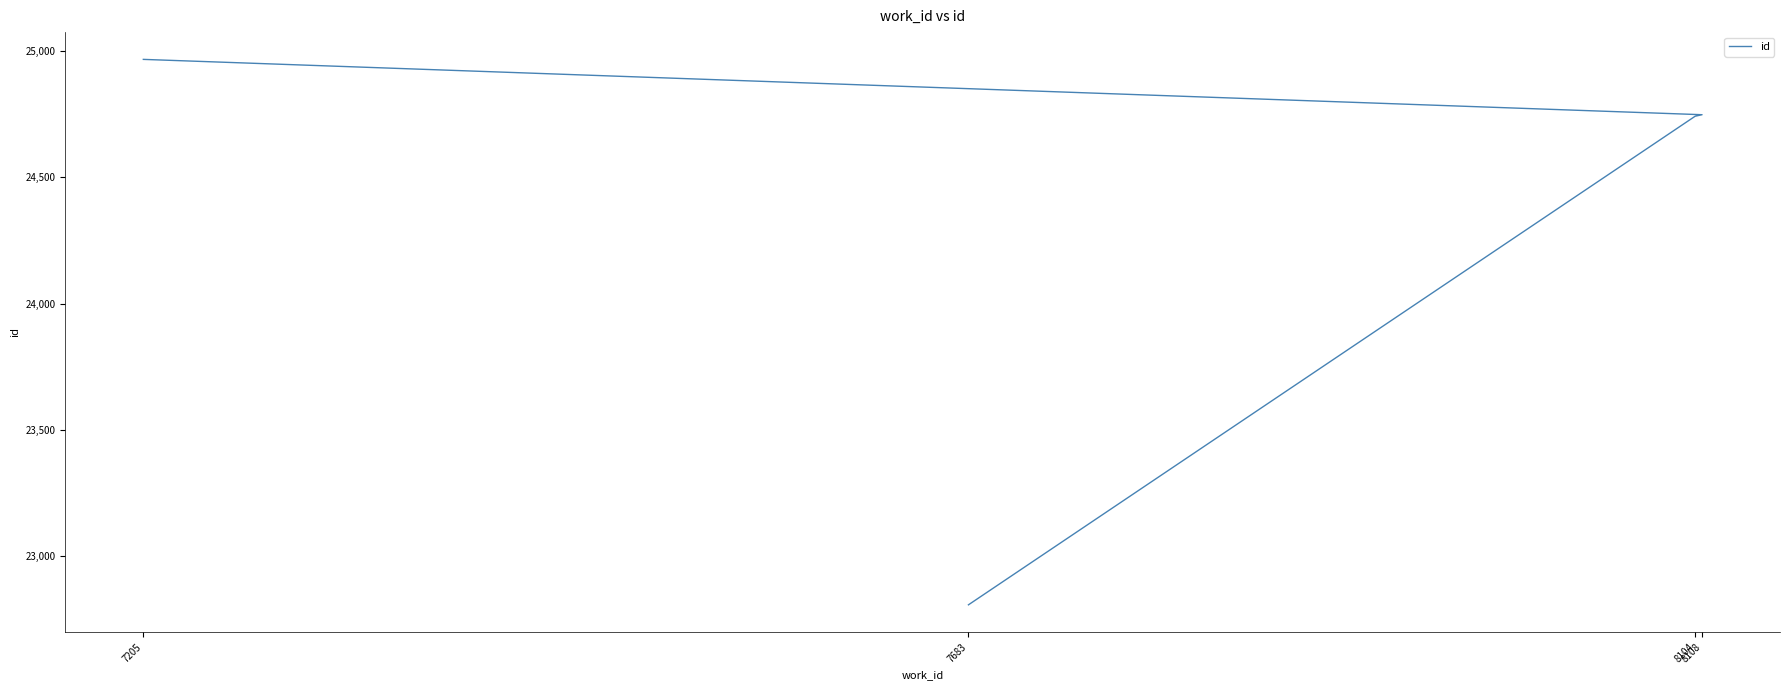

Where is the data nearest to the value 23887?

8104